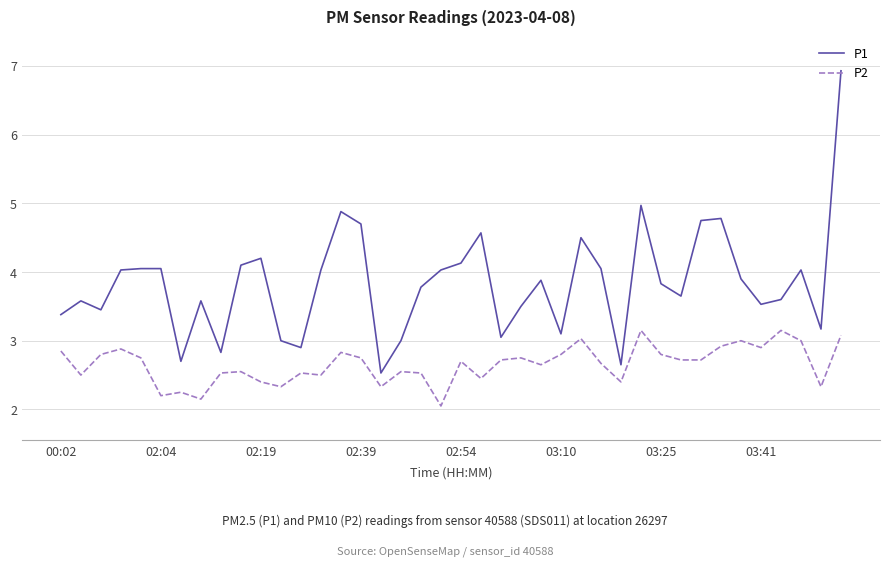

Which series has the largest total across all categories?

P1